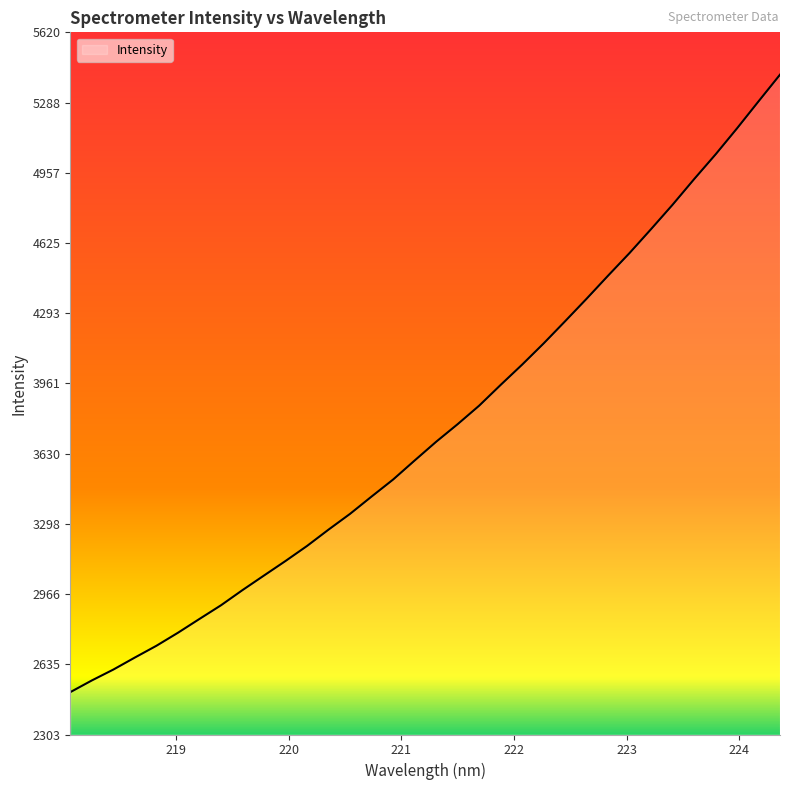

What is the difference between the maximum and minimum values?

2916.9